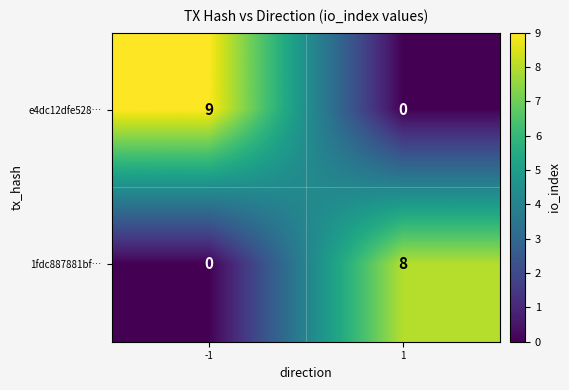

How many categories are shown in the chart?

2